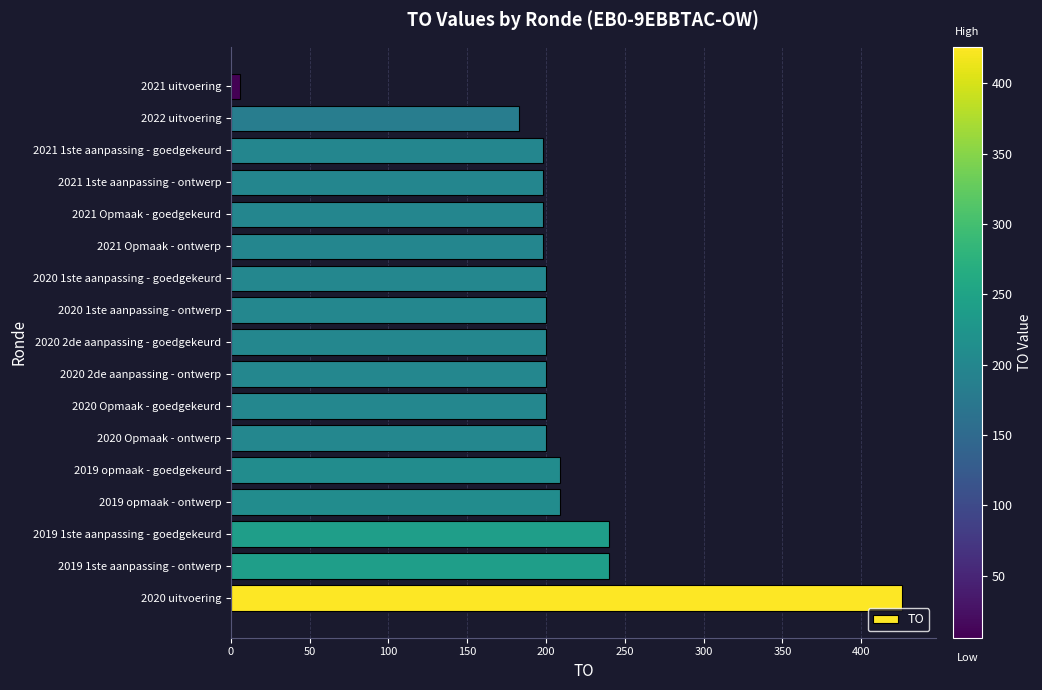

Which category has the lowest value across all series?

2021 uitvoering